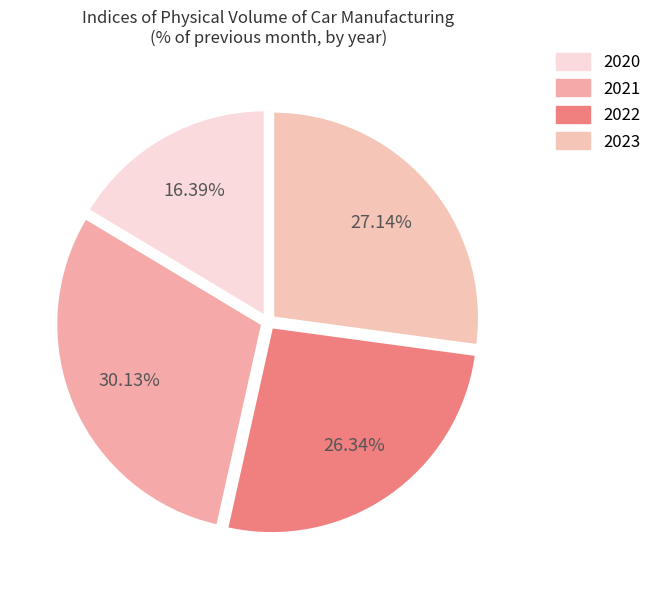

What is the largest slice in the pie chart?

2021